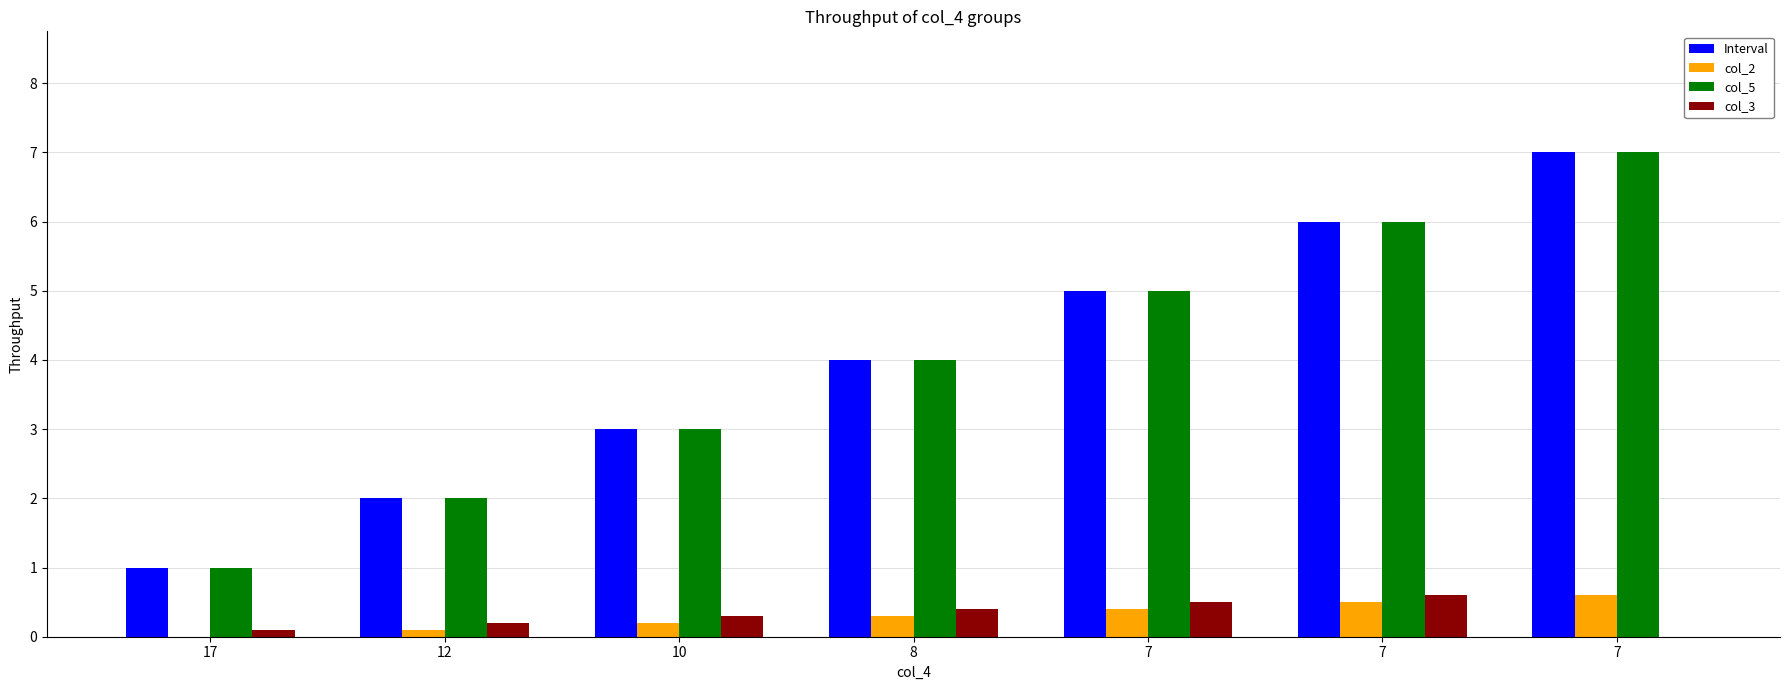

What is the value of the Interval bar at the 4th from the left?

4.0